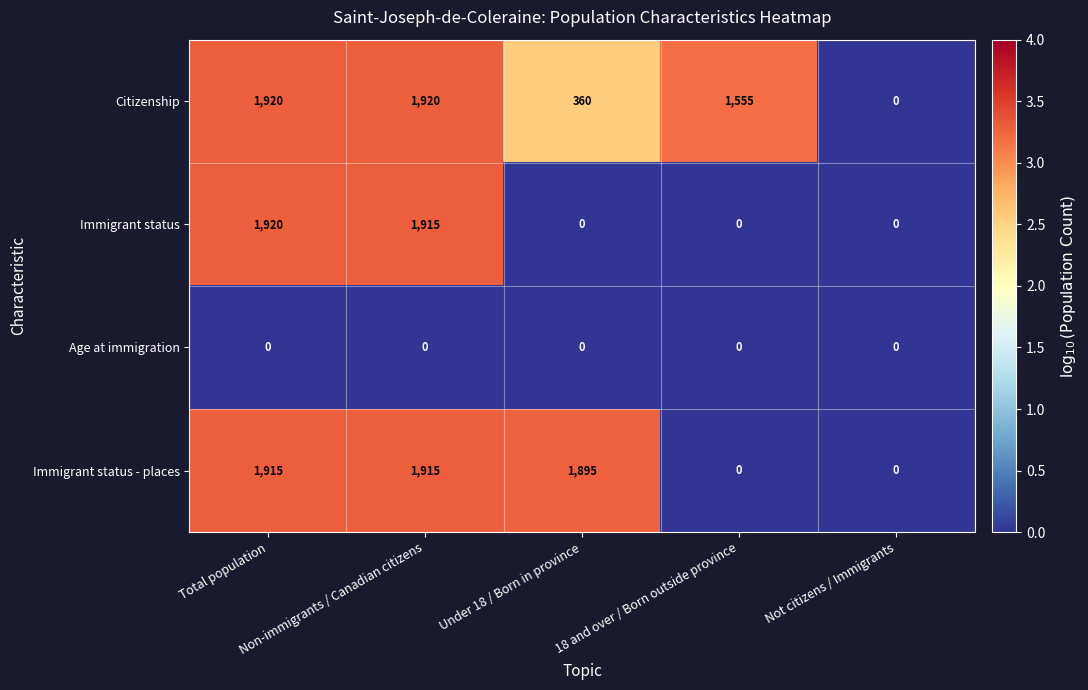

What is the sum of all Immigrant status values?

3835